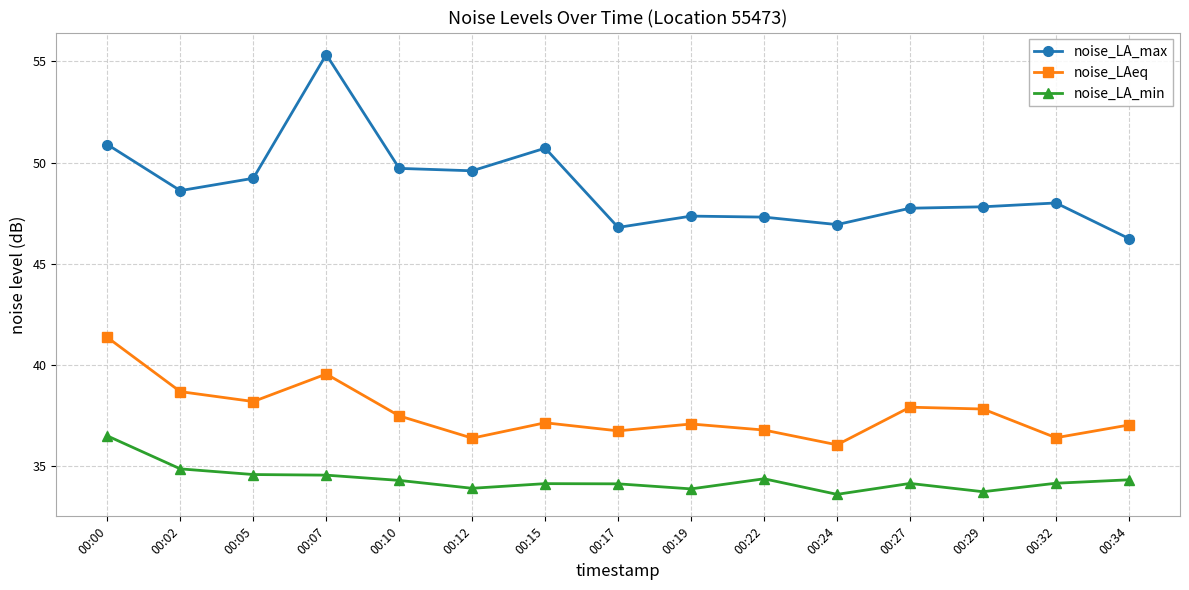

True or false: noise_LAeq and noise_LA_min intersect in this chart.

False